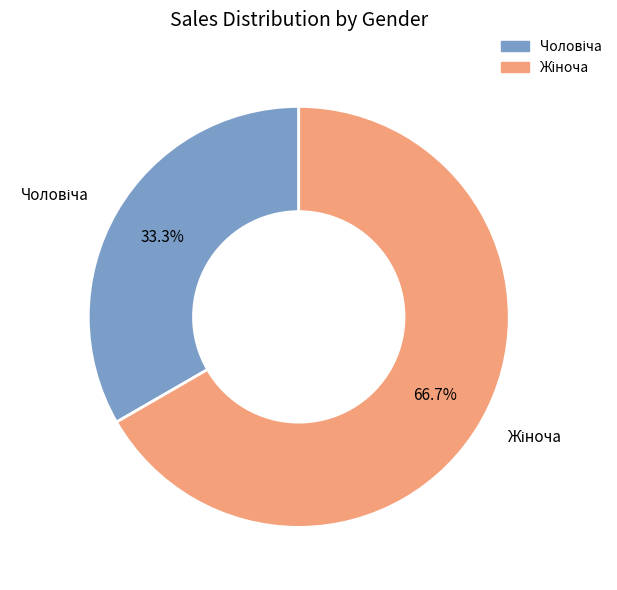

Count the number of slices in the pie.

2